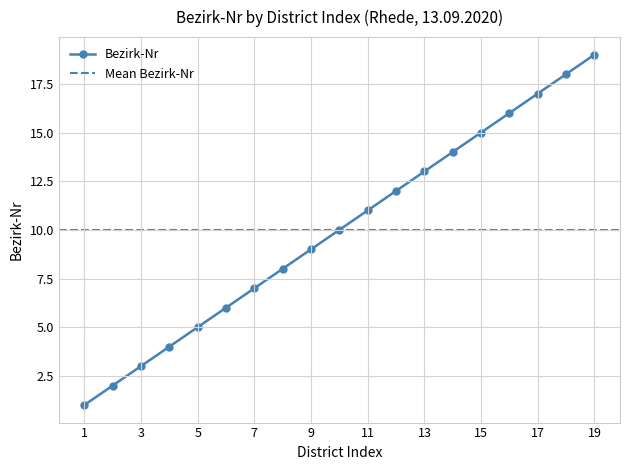

Between 5 and 7, which is larger?

7